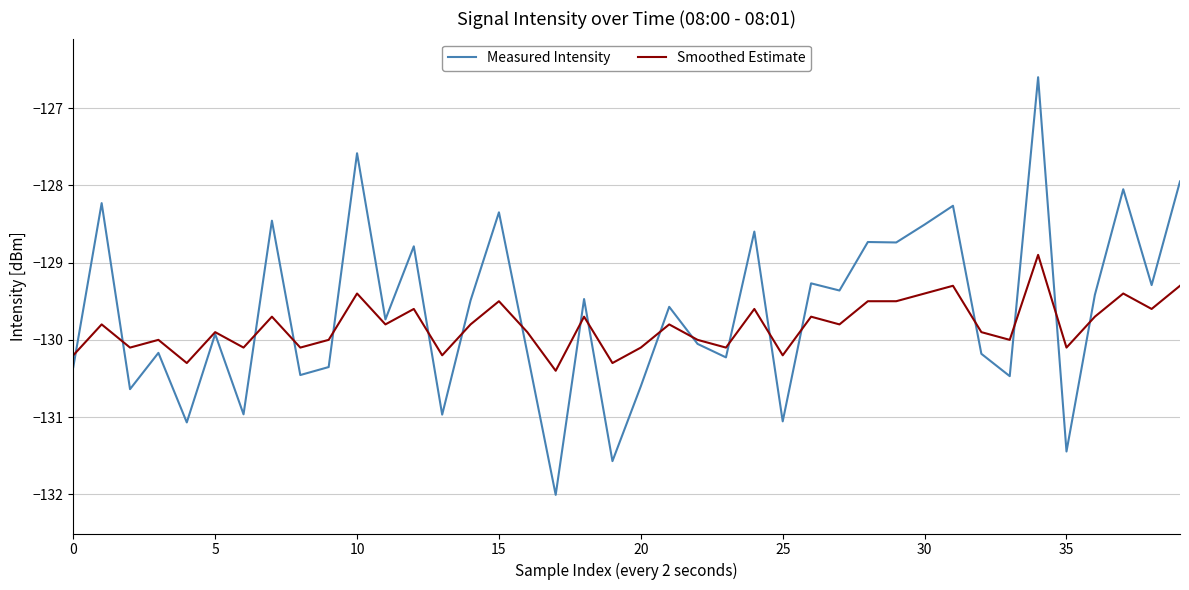

What are all the series names shown in the legend?

Measured Intensity, Smoothed Estimate